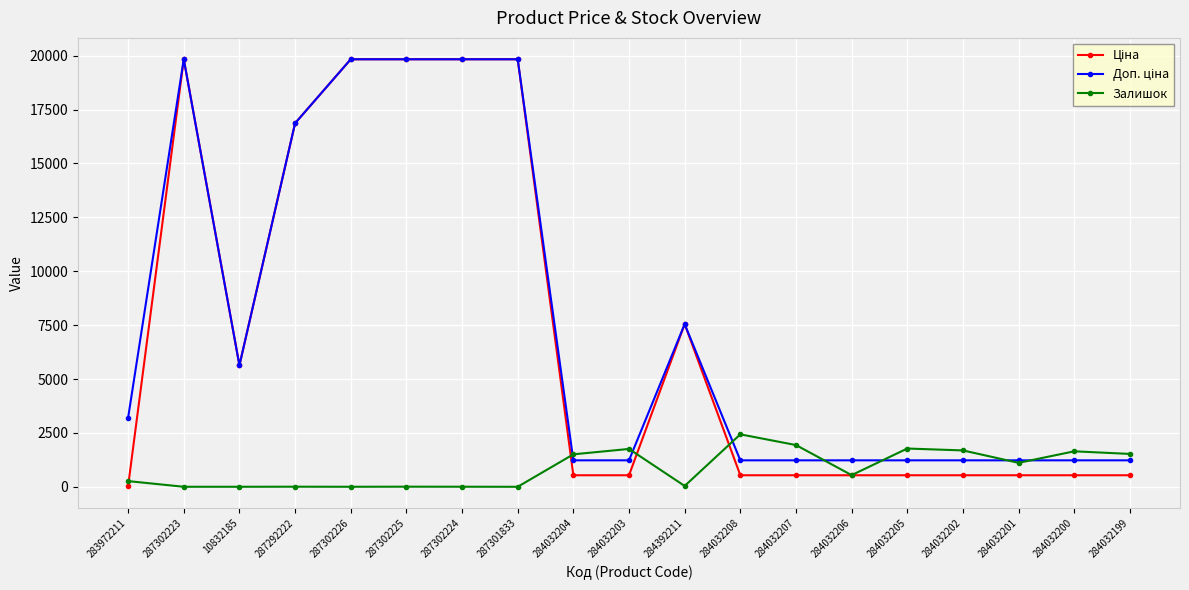

What is the value of the Залишок point at the 13th from the left?

1936.0